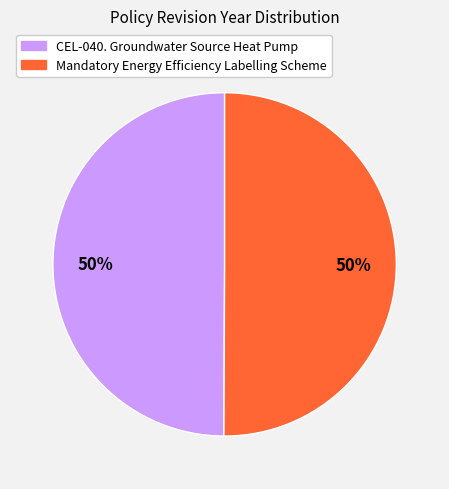

To the nearest percent, what is the average slice percentage?

50%